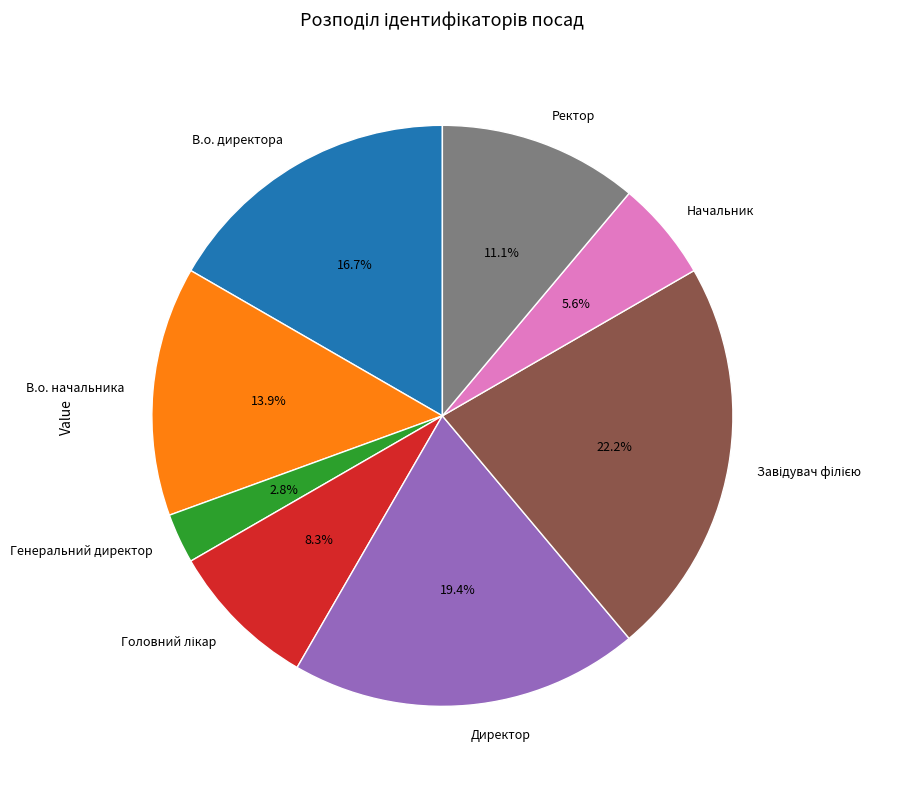

To the nearest percent, what is the difference between the Начальник and В.о. директора slice percentages?

11%